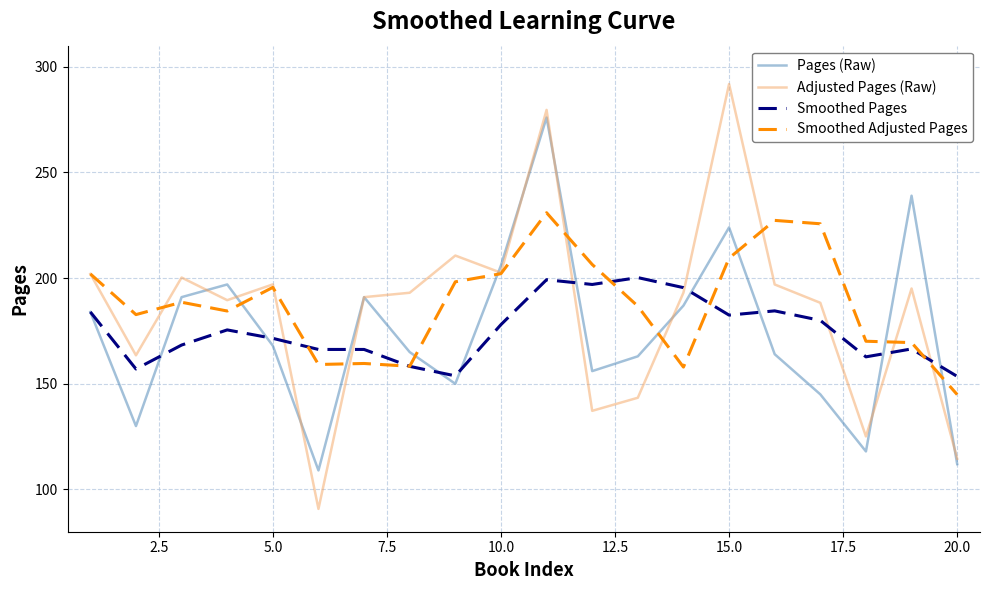

Which series ends up on top after the final intersection of Pages (Raw) and Smoothed Adjusted Pages?

Smoothed Adjusted Pages